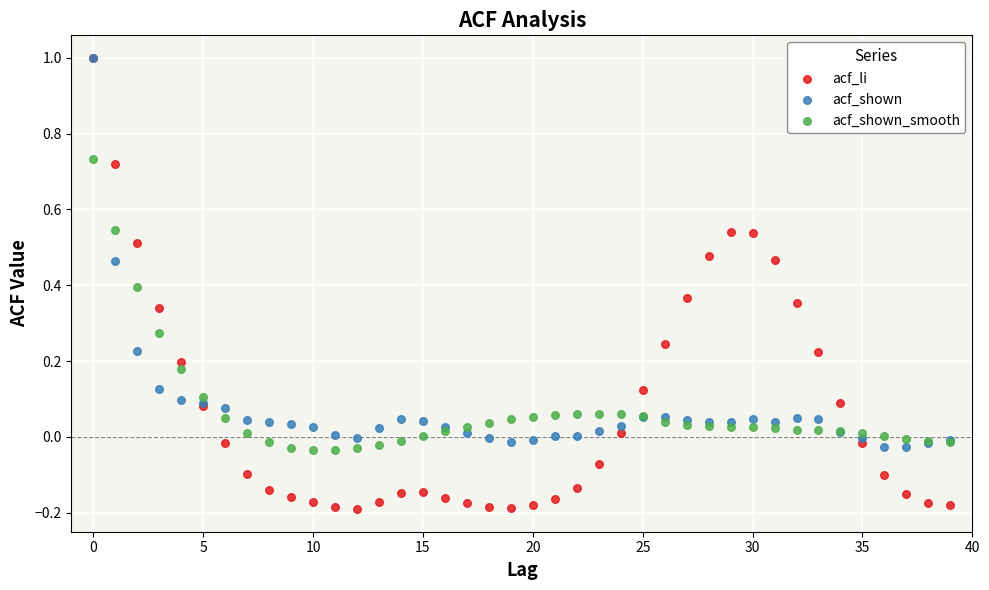

What are all the series names shown in the legend?

acf_li, acf_shown, acf_shown_smooth